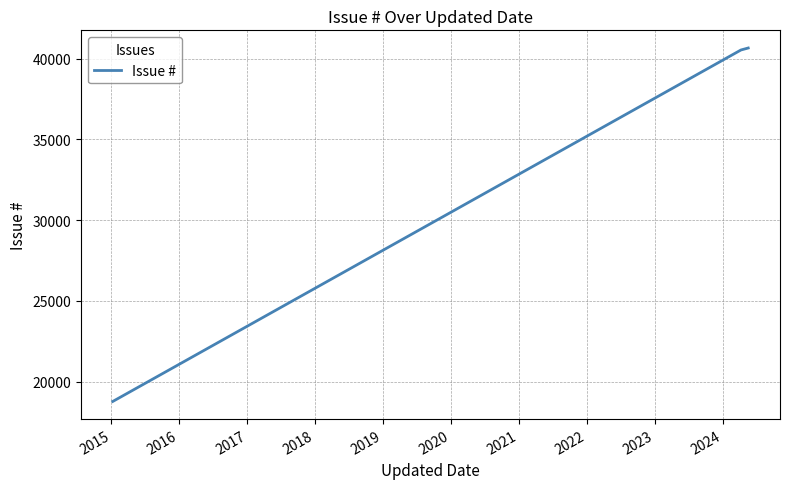

How many series are shown in this chart?

1